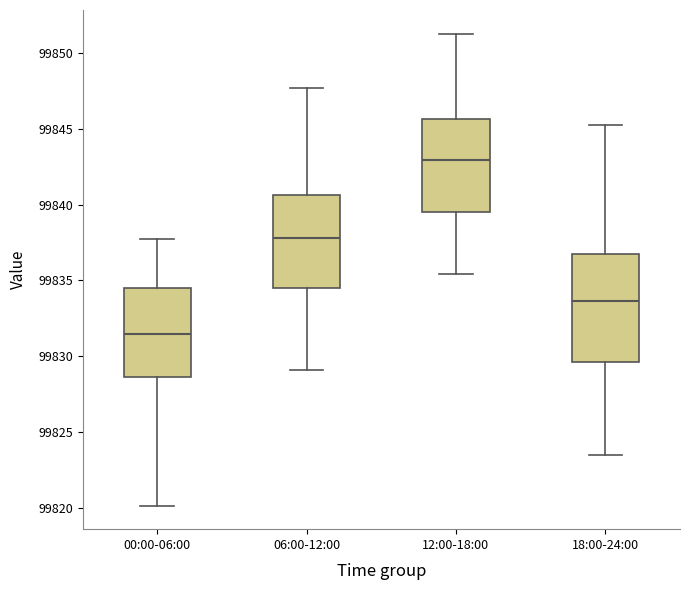

Where does the lower whisker of the box for 00:00-06:00 end on the y-axis? The values are not printed on the chart, so give them approximately, as read against the axis.

99820.0